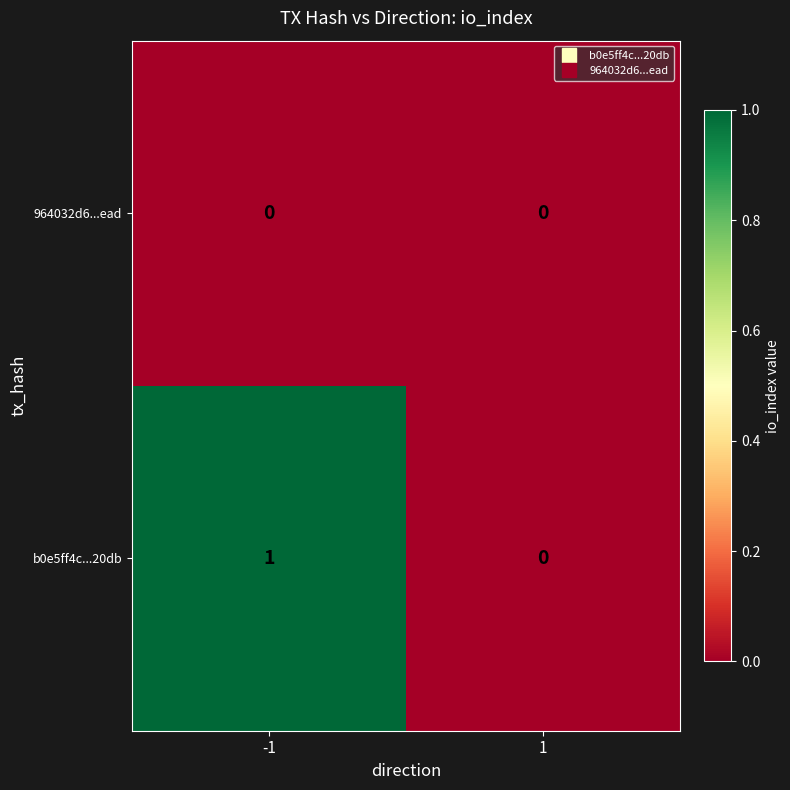

Rank the series by their average value, from lowest to highest.

964032d6...ead, b0e5ff4c...20db